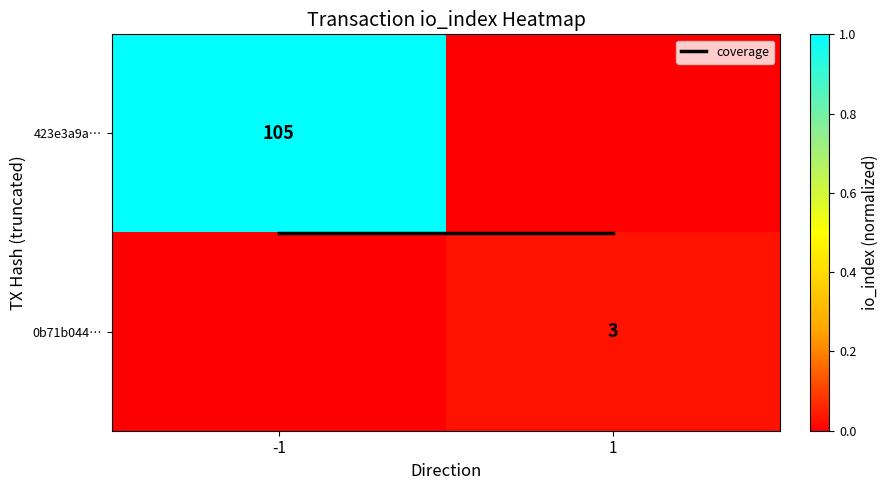

What is the difference between the 423e3a9a… values at -1 and 1?

1.0